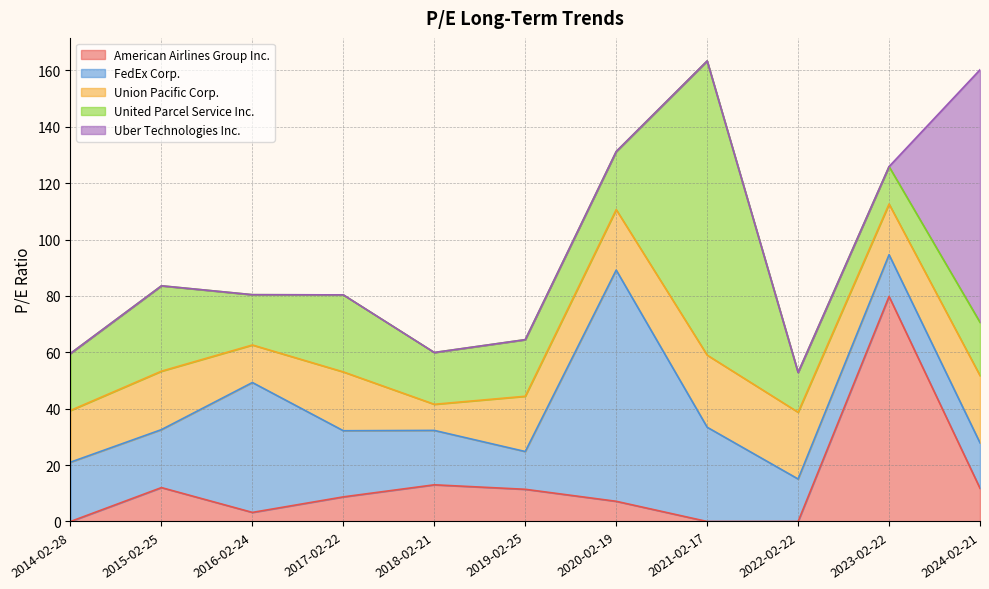

The value of American Airlines Group Inc. at 2023-02-22 is 79.8. True or false?

True